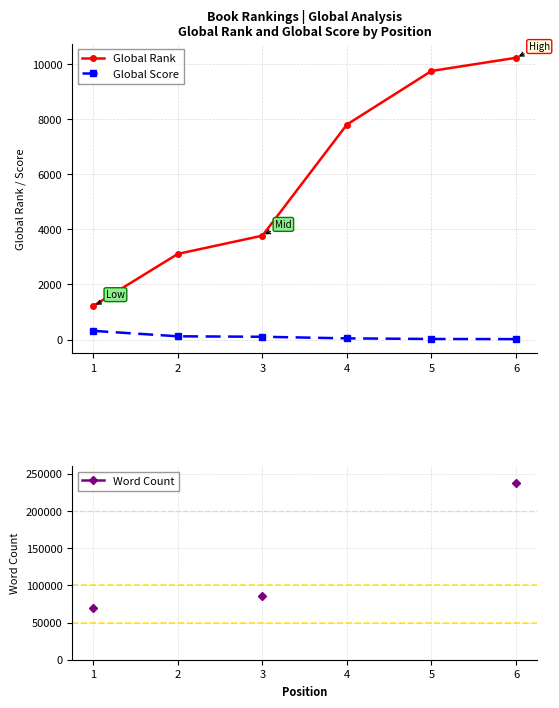

True or false: Word Count and Global Score intersect in this chart.

False